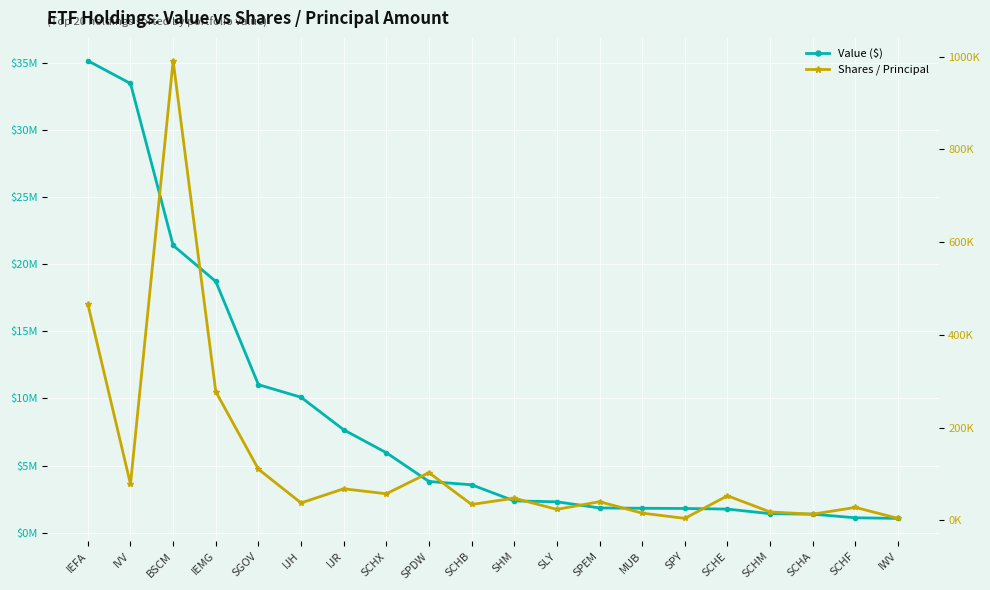

How many data points does each series have?

20